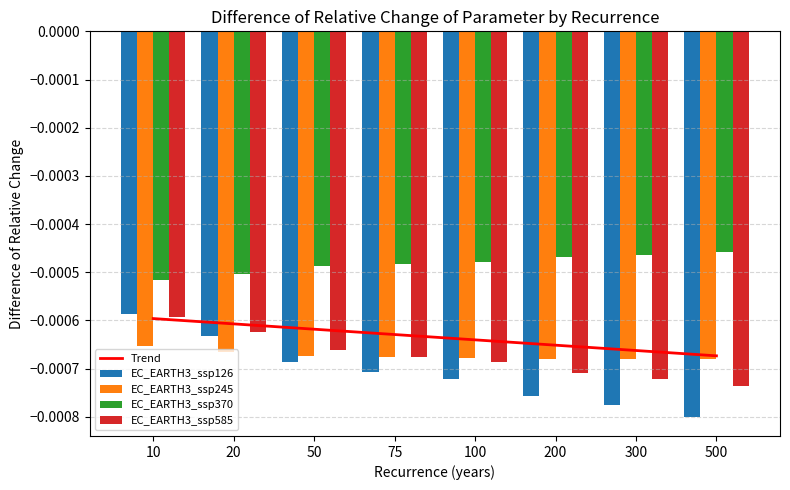

Where is EC_EARTH3_ssp585 nearest to the value 0?

10